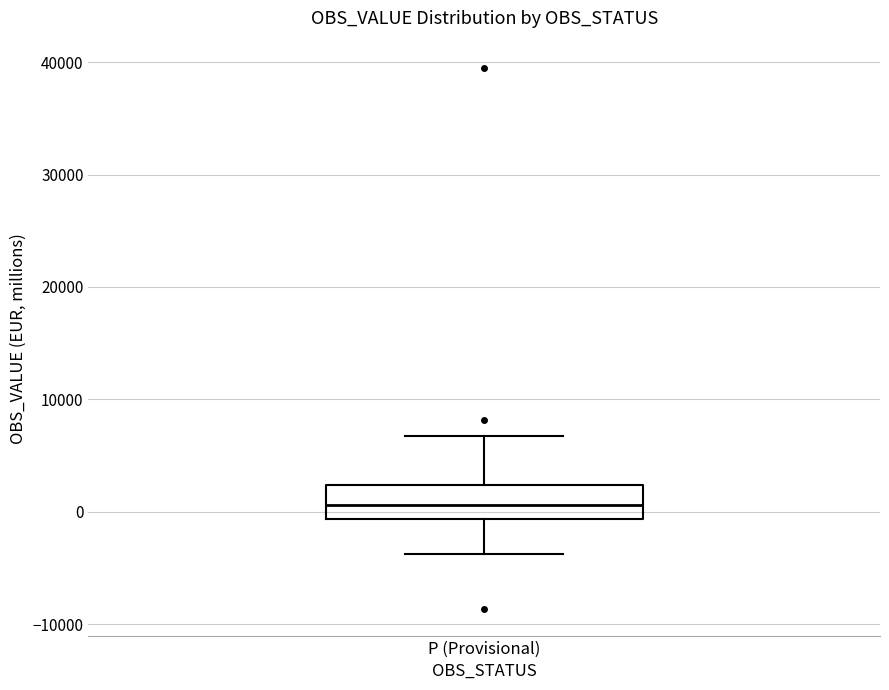

Read this box plot against the y-axis: the position of the median line, the range covered by the box, and the ends of both whiskers. The values are not printed on the chart, so give them approximately, as read against the axis.

median 1000, box -1000 to 2000, whiskers -4000 to 7000